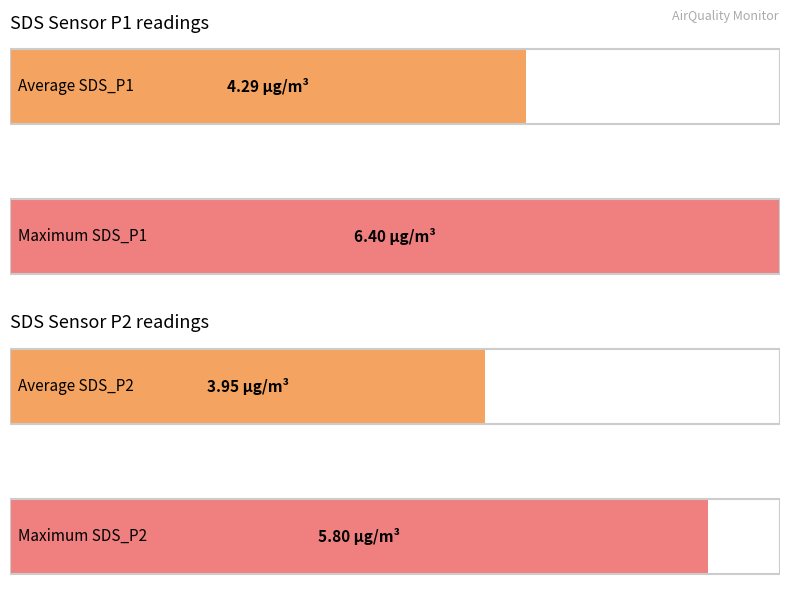

What are all the series names shown in the legend?

SDS_P1, SDS_P2